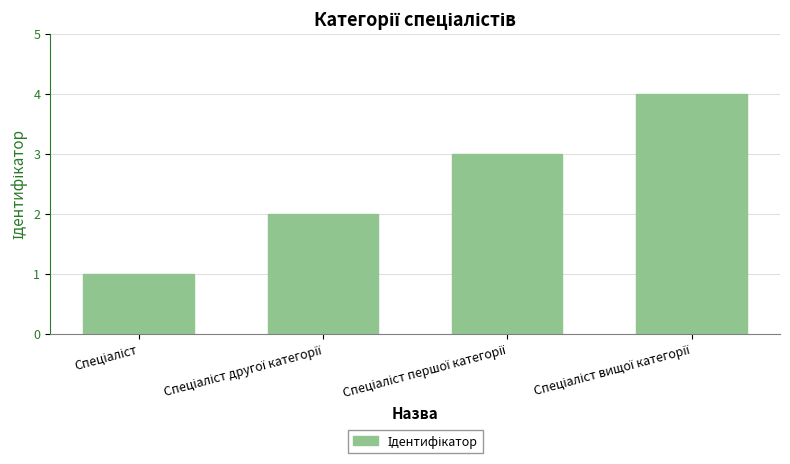

What is the maximum value shown in the chart?

4